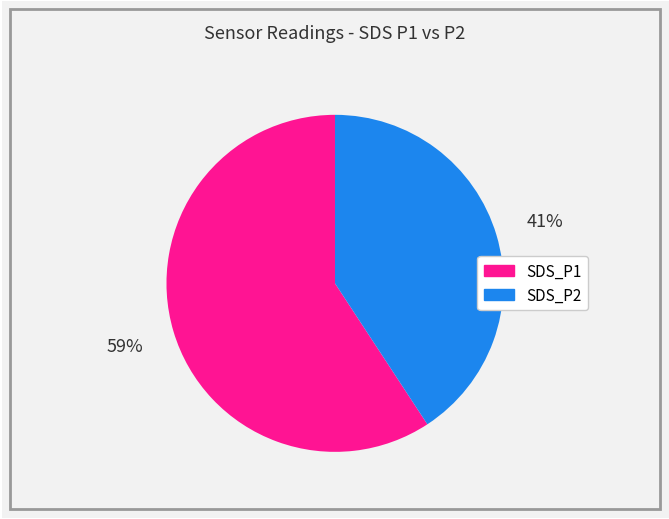

Which slice is the largest?

SDS_P1